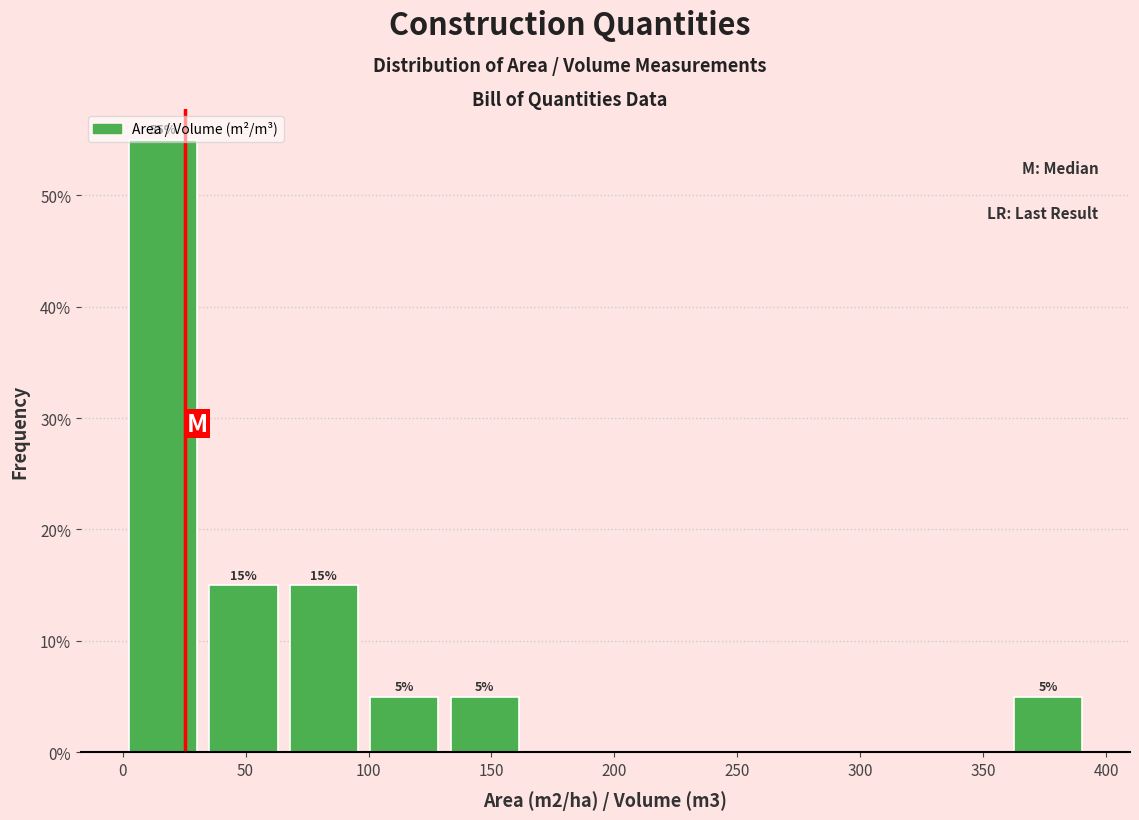

Over which range of the x-axis is the bar tallest?

0 to 35